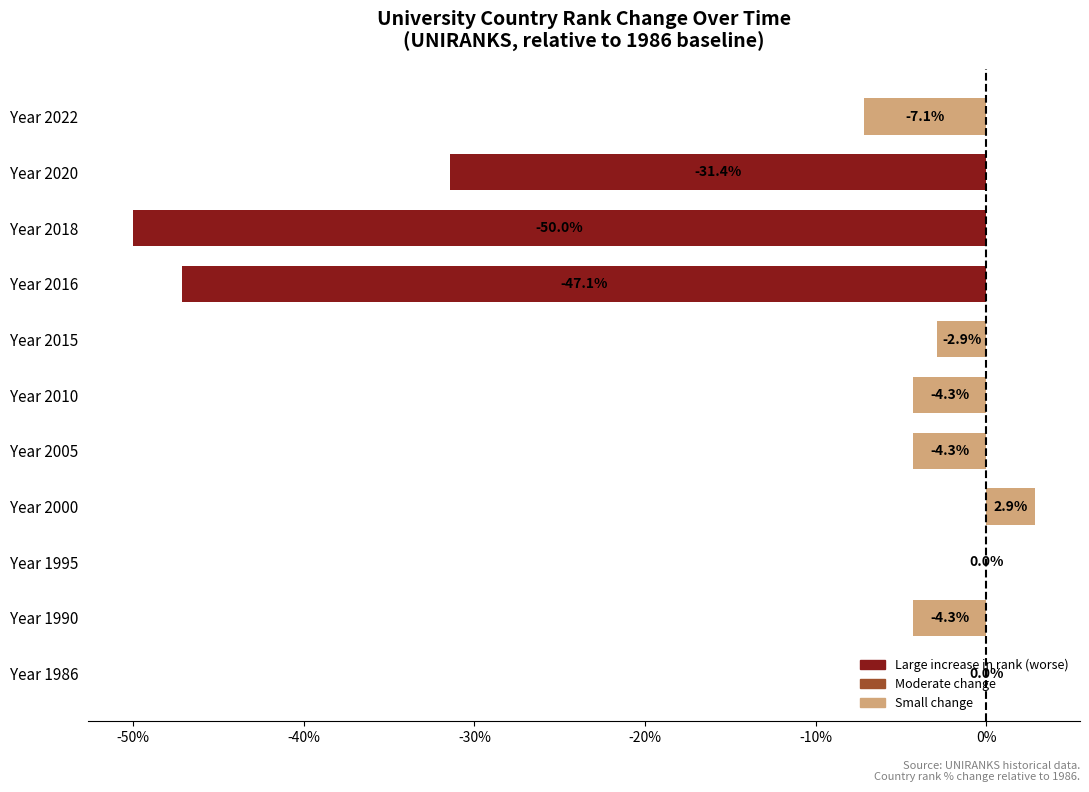

Where is the data nearest to the value -23?

Year 2020